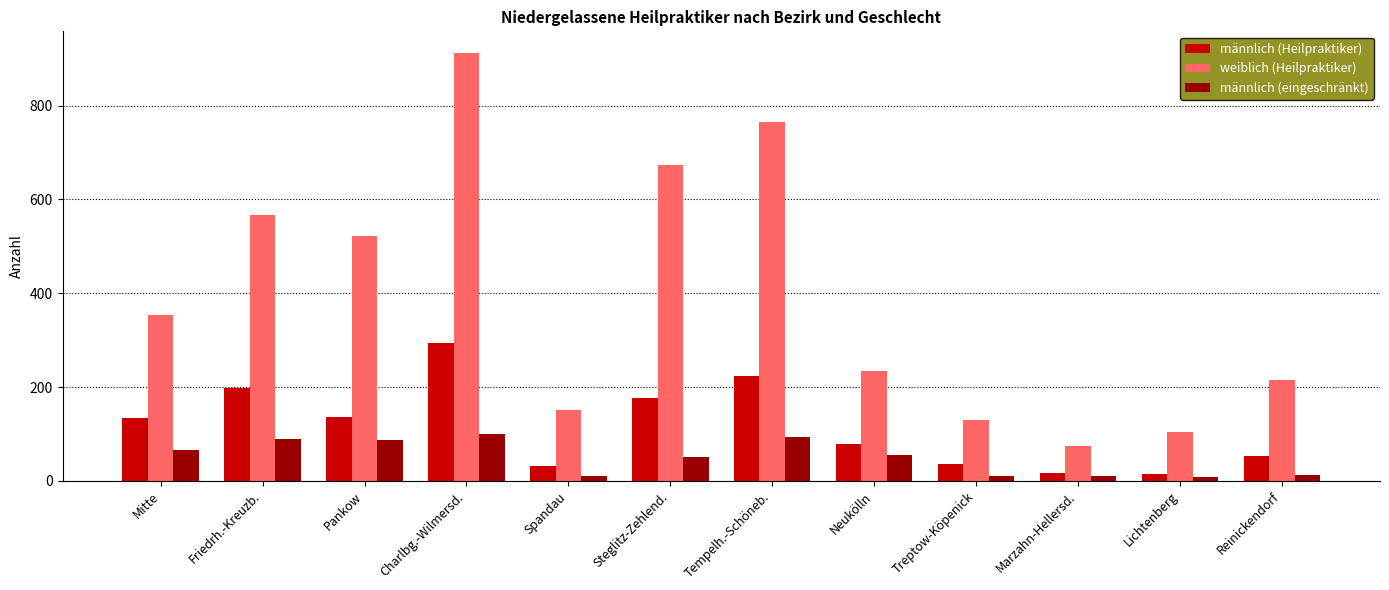

How many data points in weiblich (Heilpraktiker) are less than 354?

6